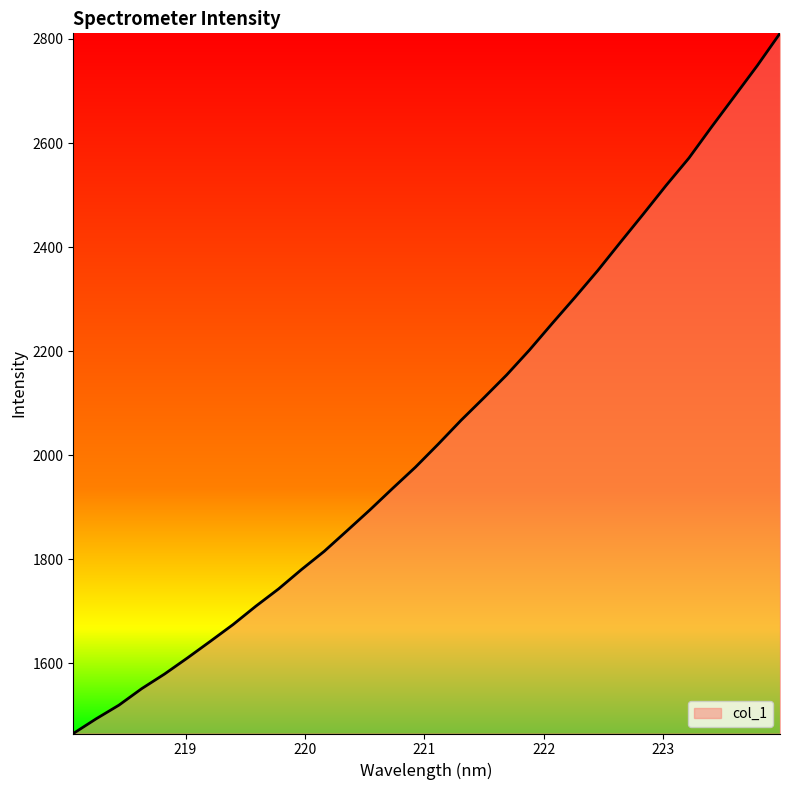

What is the minimum value shown in the chart?

1465.5